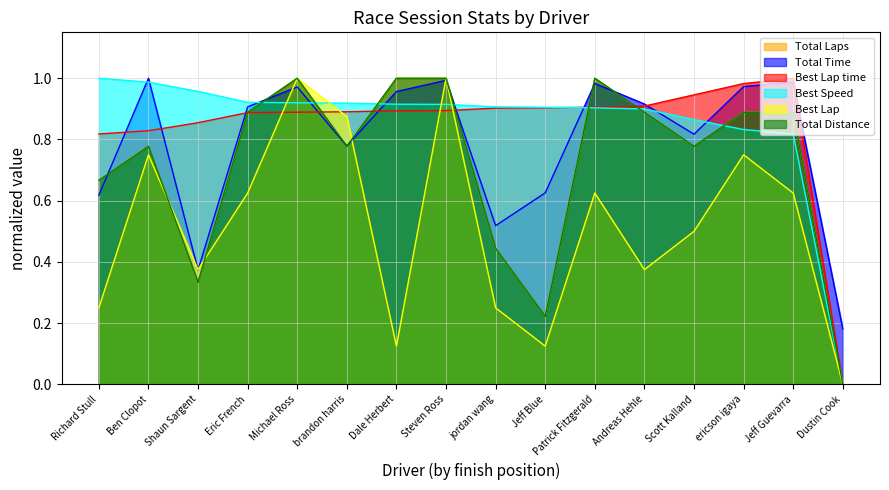

What is the sum of all Best Lap values?

8.2